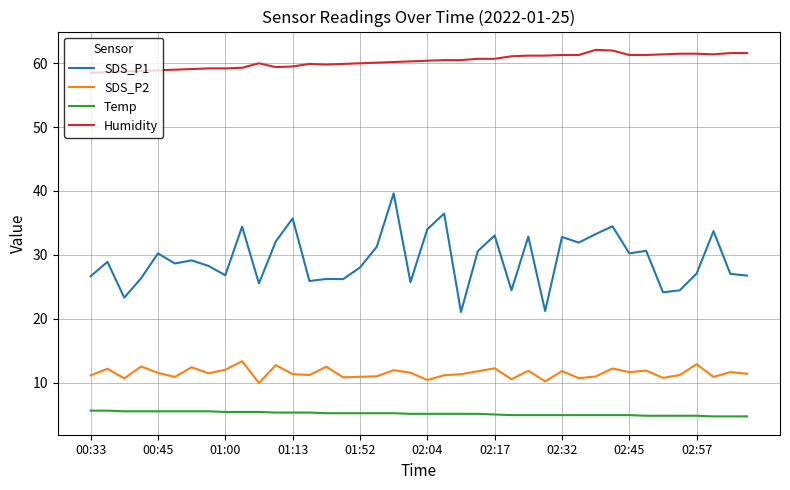

Which series has the largest total across all categories?

Humidity